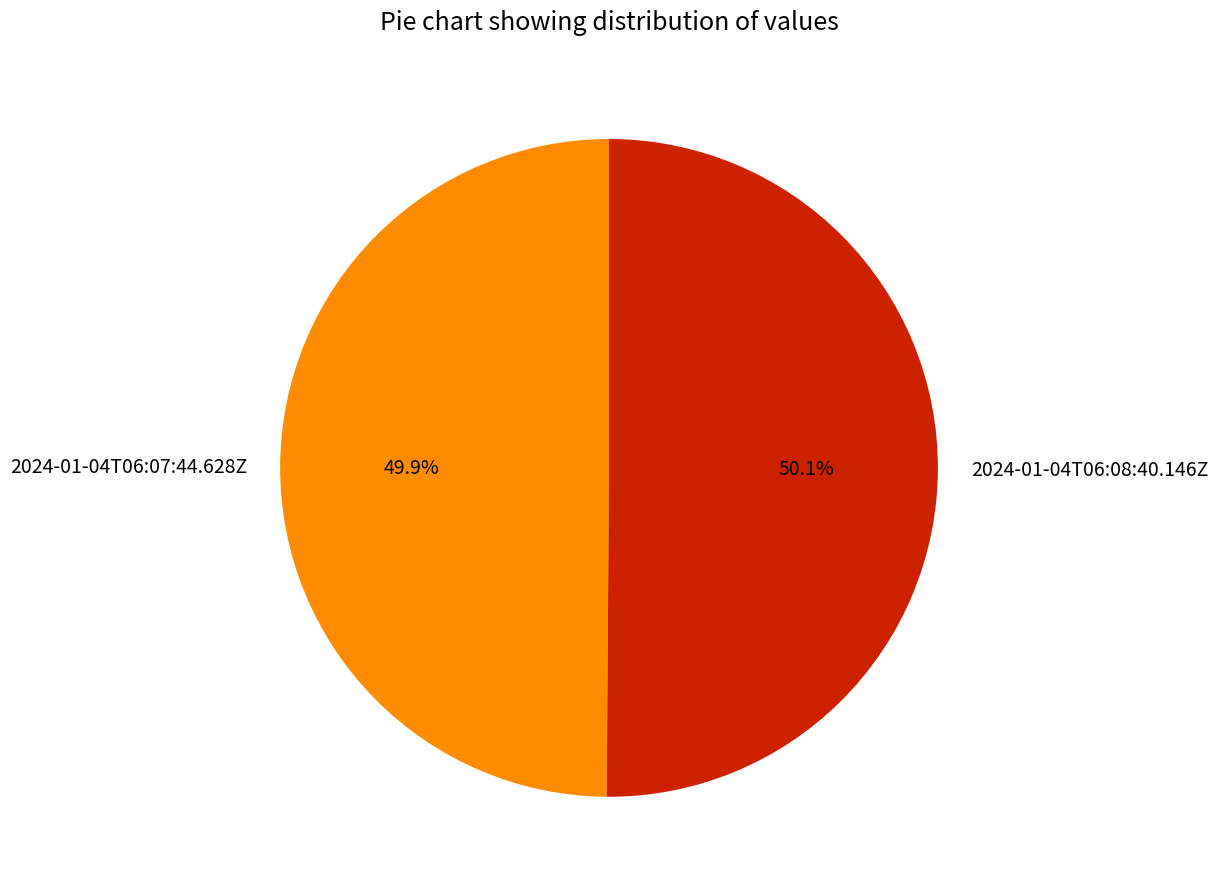

Combined, do 2024-01-04T06:08:40.146Z and 2024-01-04T06:07:44.628Z account for over 50%?

Yes